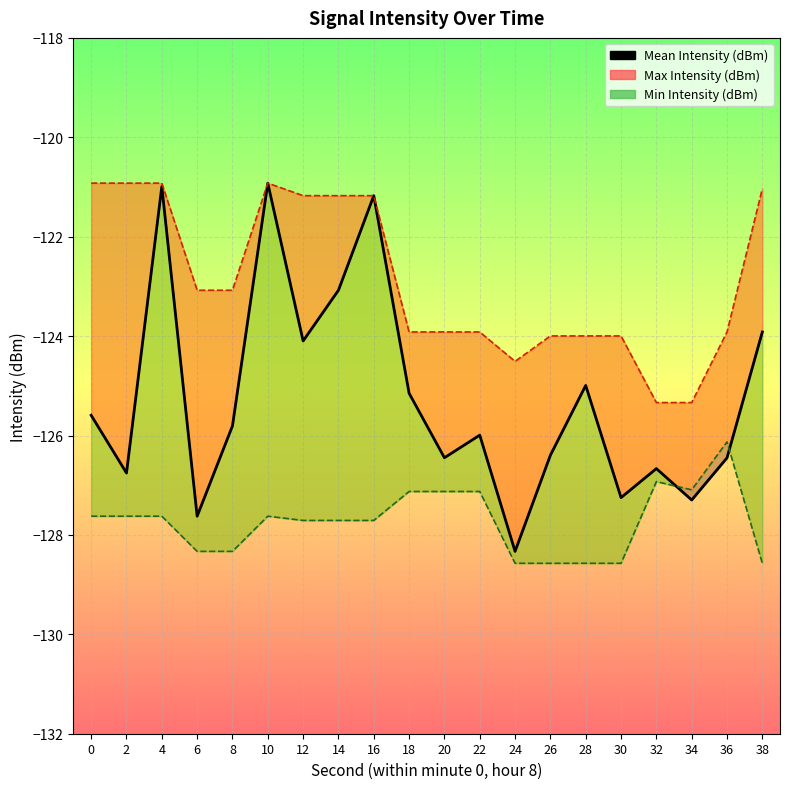

How many interior local valleys (lower than both neighbors) does the data have?

7